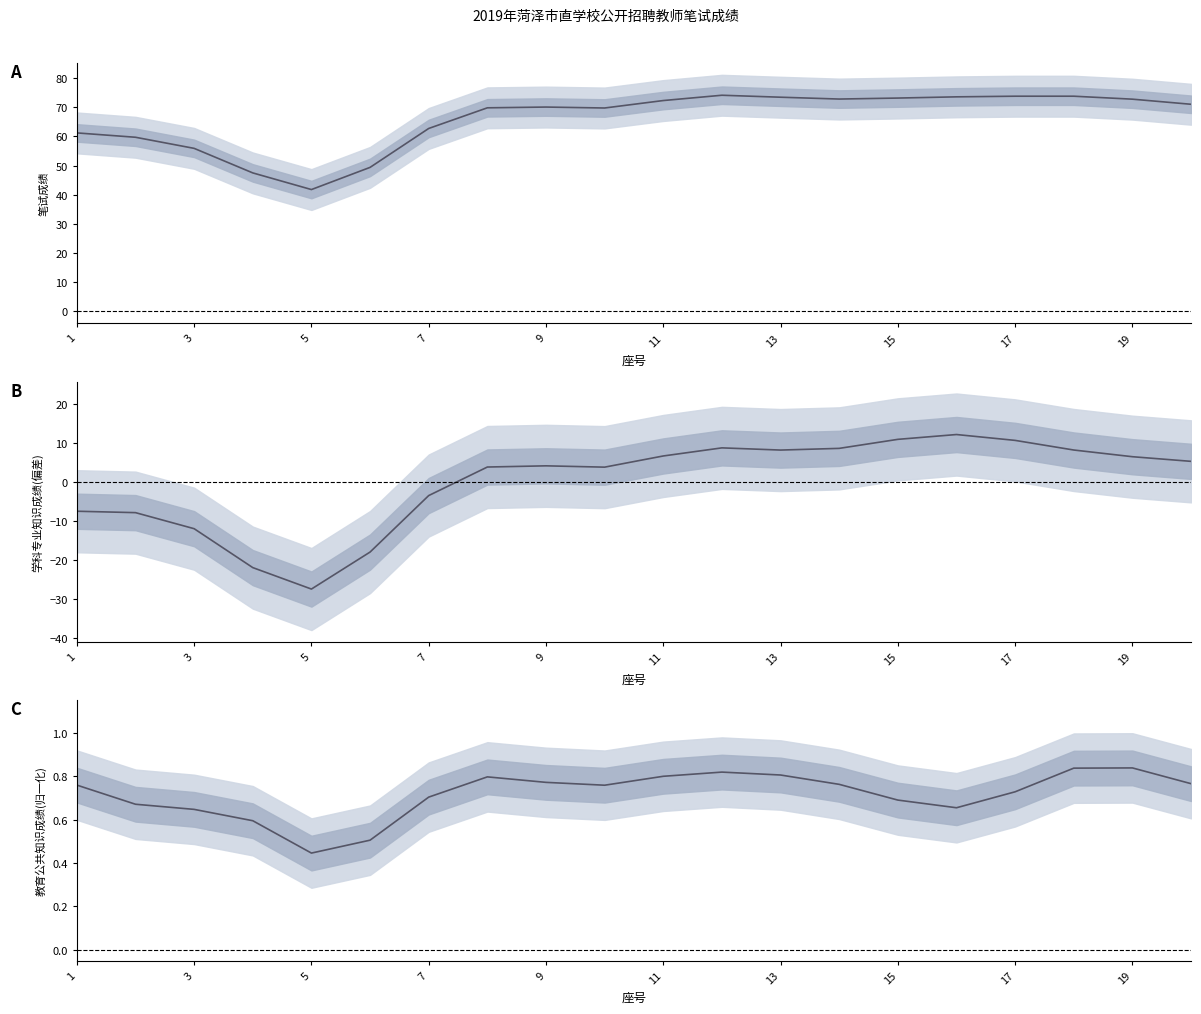

True or false: 笔试成绩 and 教育公共知识 intersect in this chart.

False